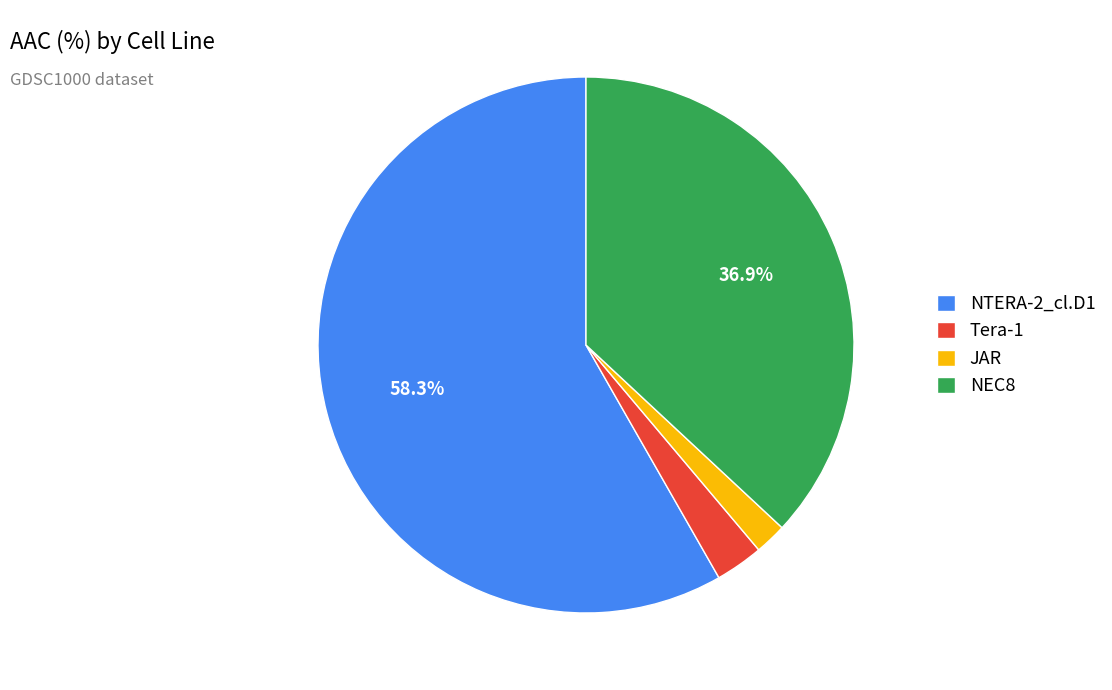

Is the sum of NEC8 and JAR greater than half?

No